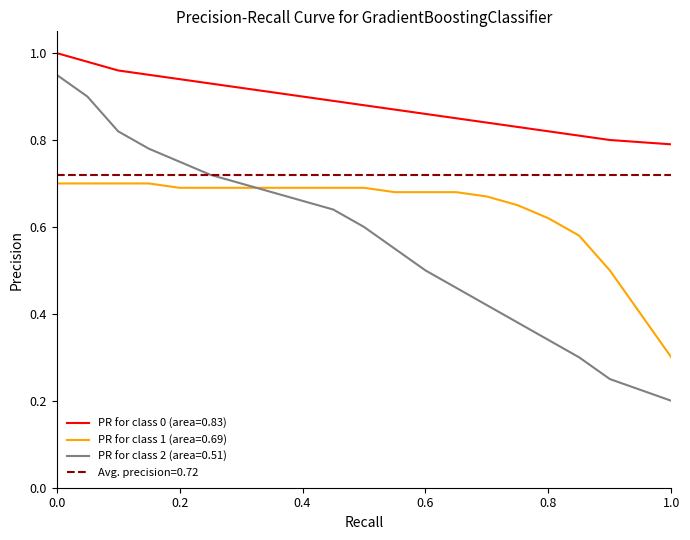

True or false: PR for class 1 (area=0.69) has more than 0 interior local peaks.

False